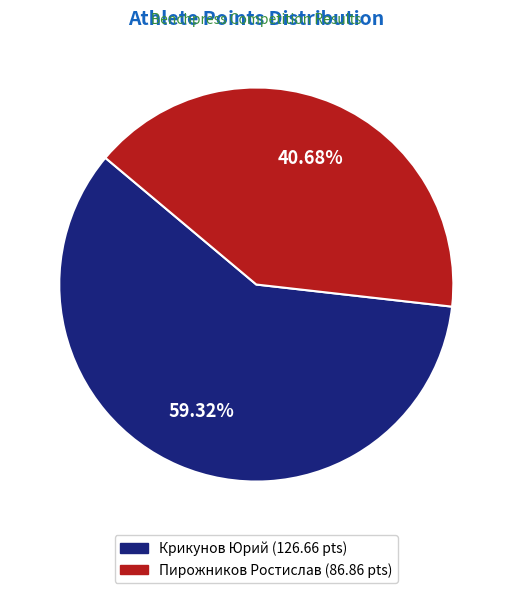

Which category accounts for the majority?

Крикунов Юрий